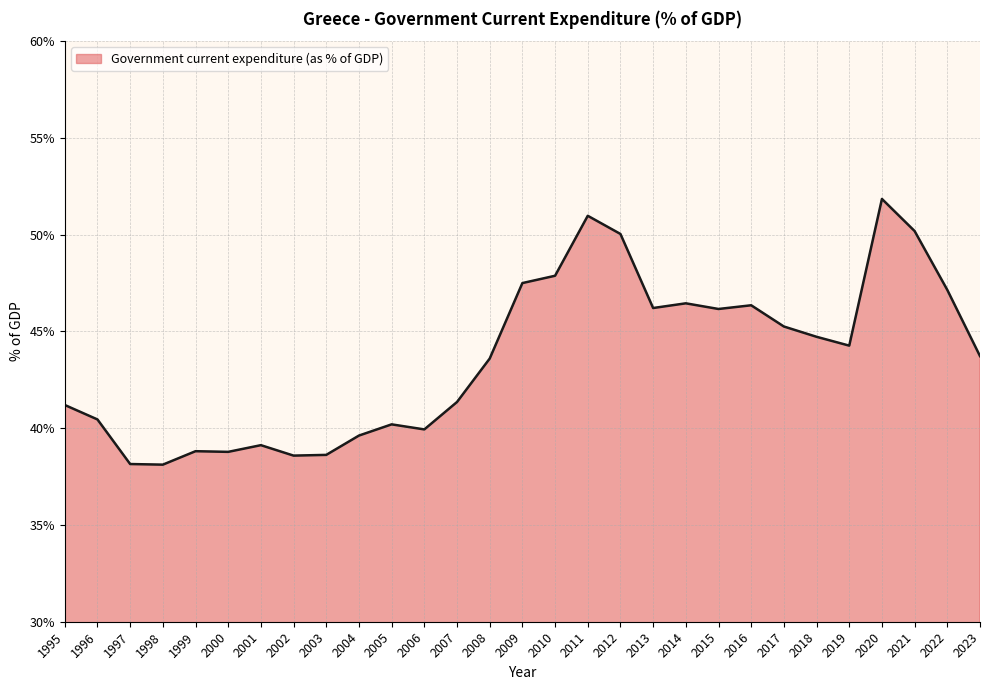

What is the maximum value shown in the chart?

51.8